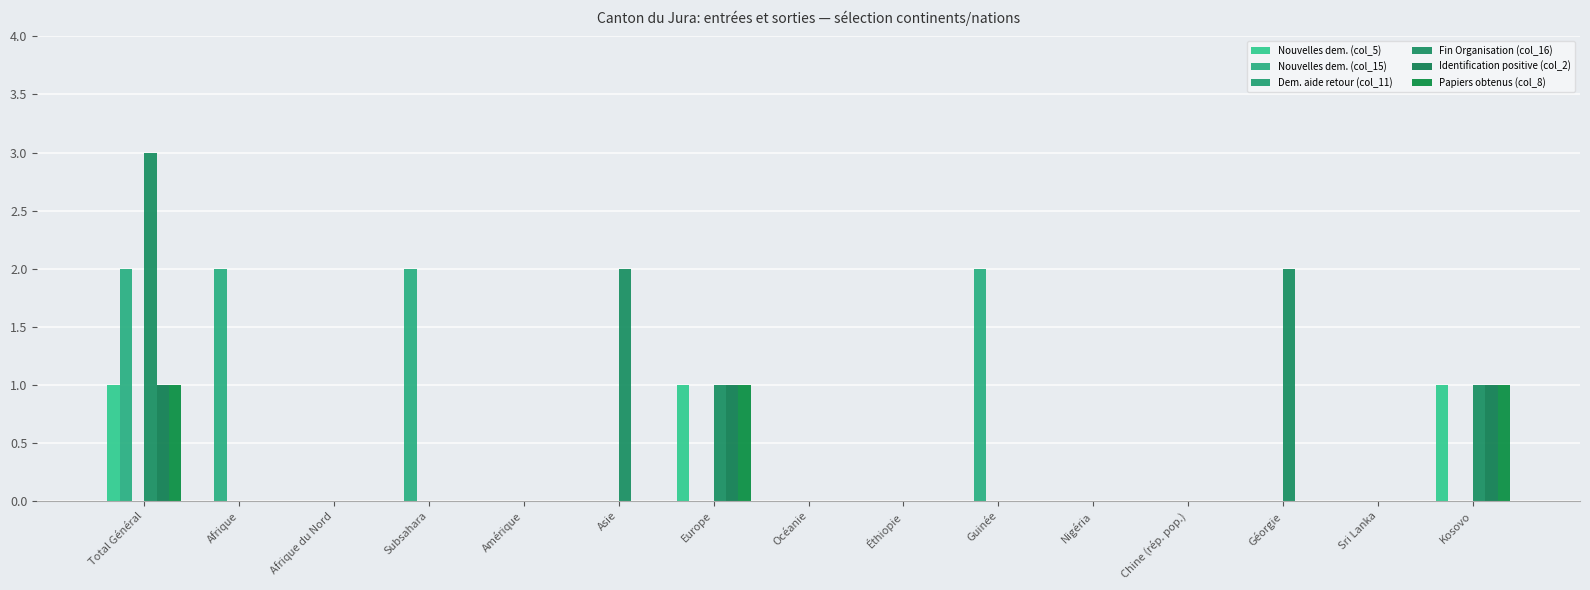

Count the number of data series in this chart.

5